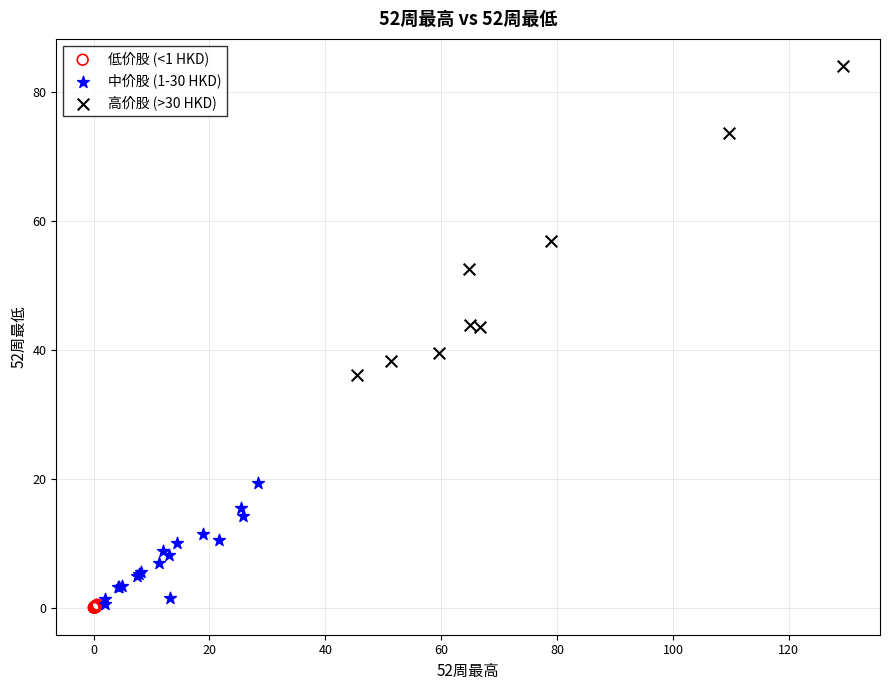

What are all the series names shown in the legend?

低价股 (<1 HKD), 中价股 (1-30 HKD), 高价股 (>30 HKD)